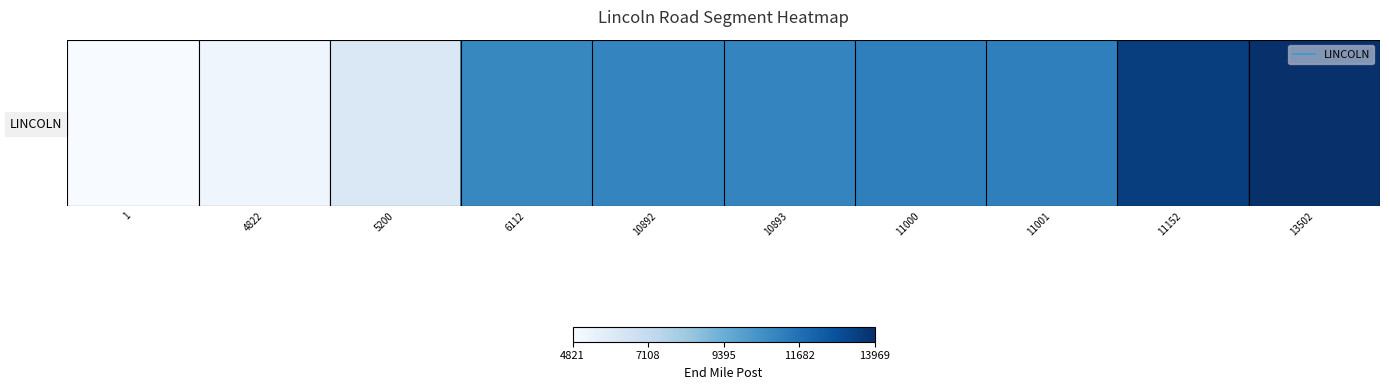

What is the difference between the values at 1 and 11152?

8680